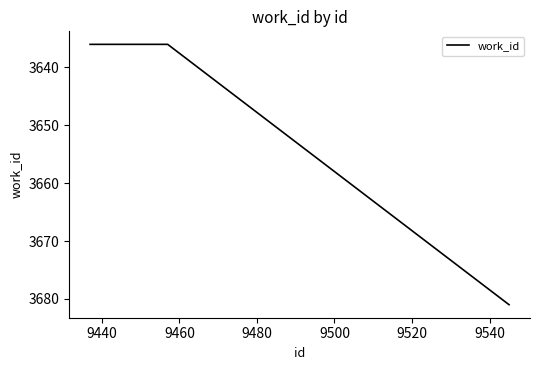

How many categories are shown in the chart?

4